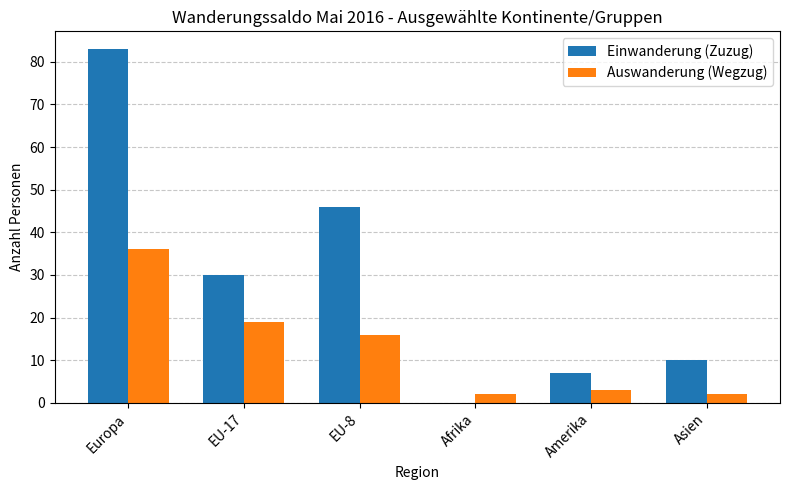

What is the difference between the Auswanderung (Wegzug) values at Afrika and EU-17?

17